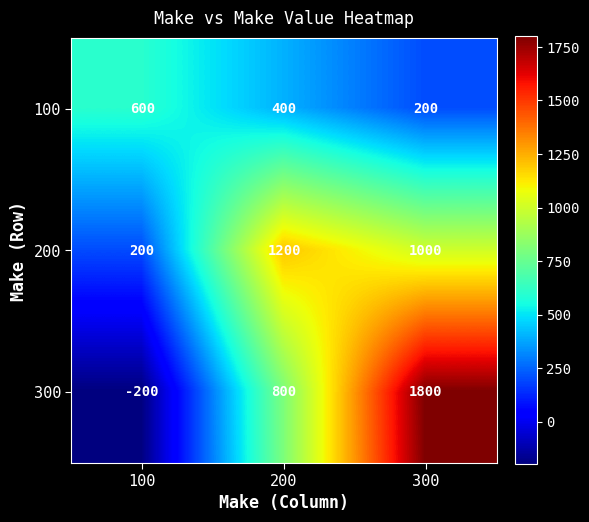

True or false: 100 has a value of 890 at 100.

False